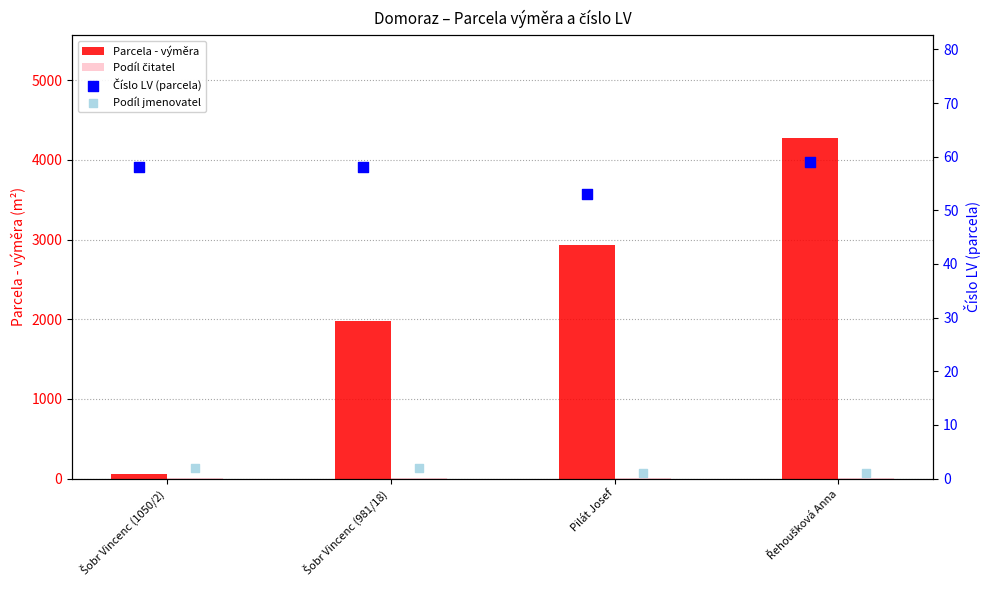

At which category is the sum across all series the highest?

Řehoušková Anna